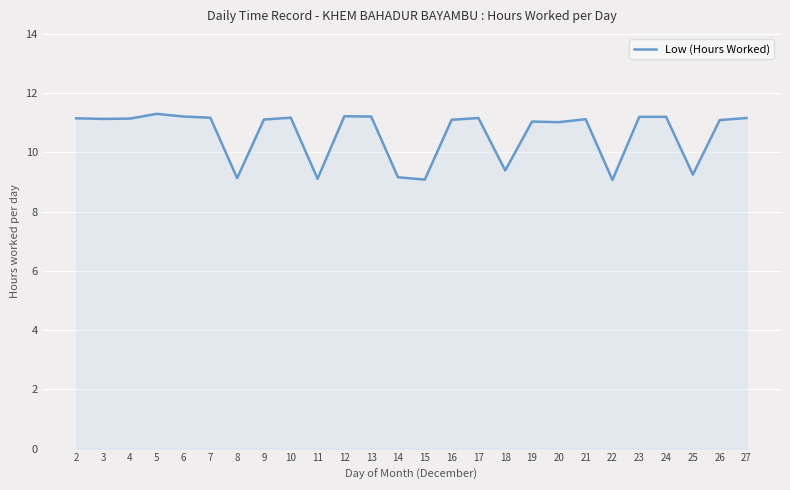

Where does the data first go above 11?

2